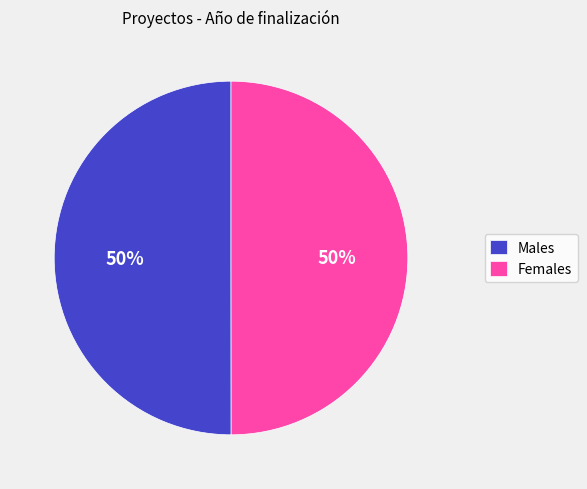

What percentage is the Females slice, to the nearest percent?

50%